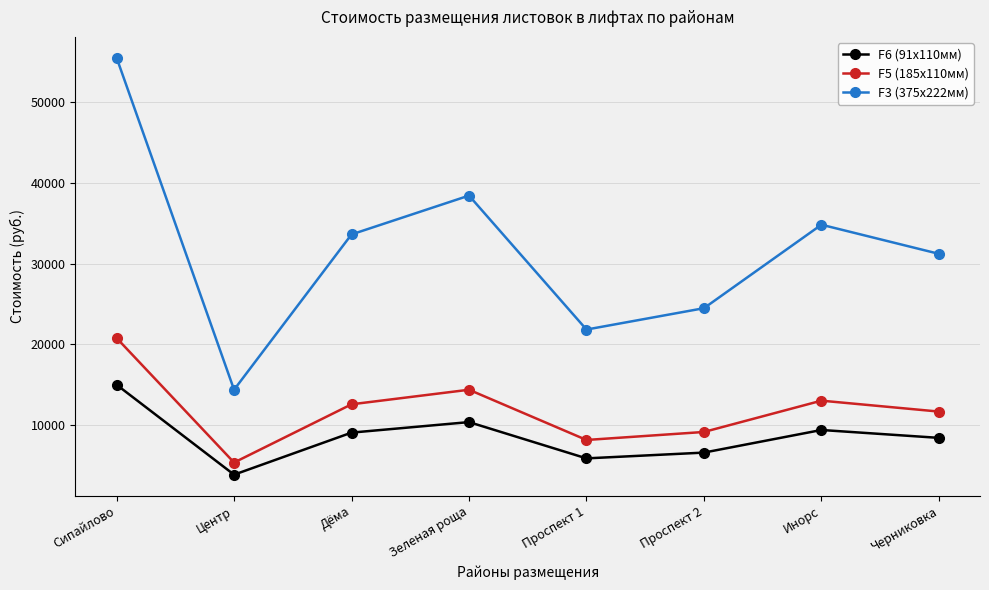

At how many categories does at least one series exceed 45832?

1